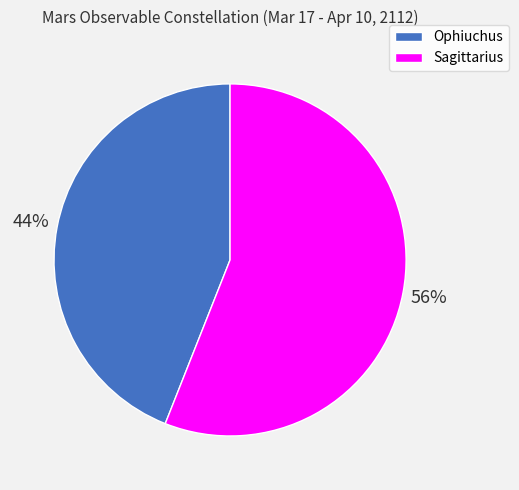

To the nearest percent, what is the difference between the Ophiuchus and Sagittarius slice percentages?

12%